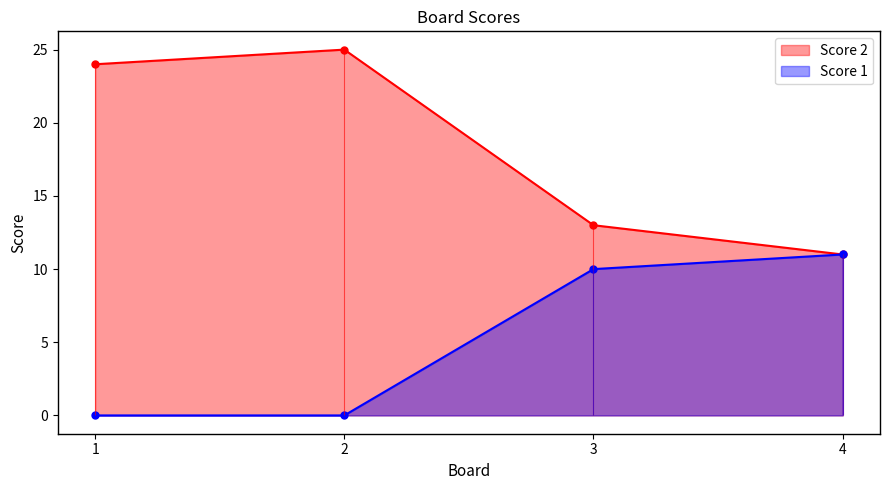

What is the lowest value of the Score 2 series?

11